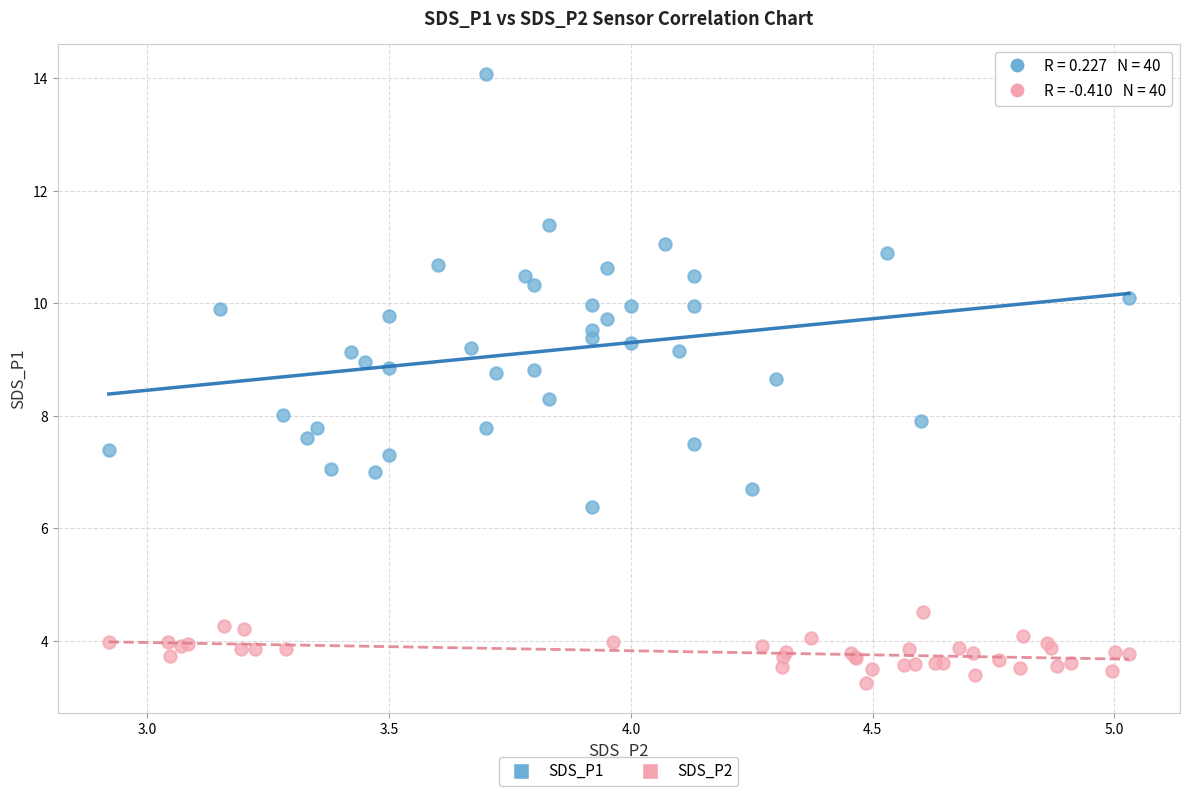

Which series has the widest spread of Y values?

SDS_P1